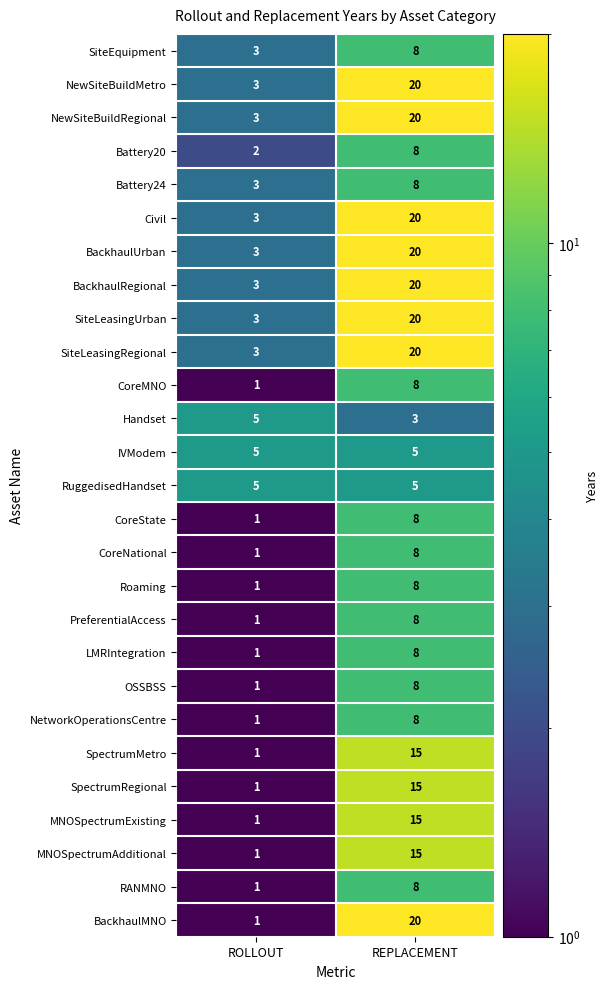

The OSSBSS series shows 2 at REPLACEMENT. True or false?

False